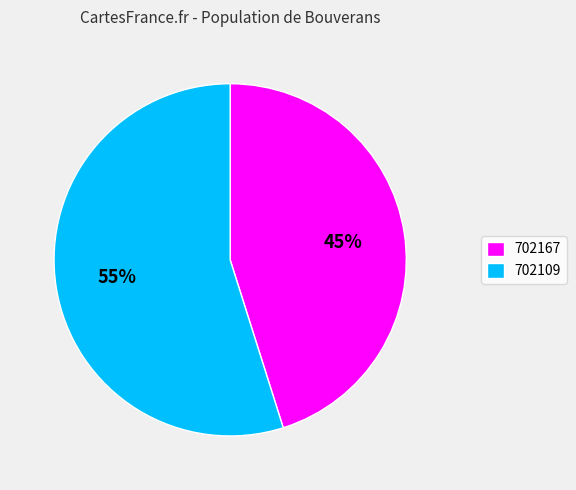

To the nearest percent, what is the difference between the largest and smallest slice percentages?

10%